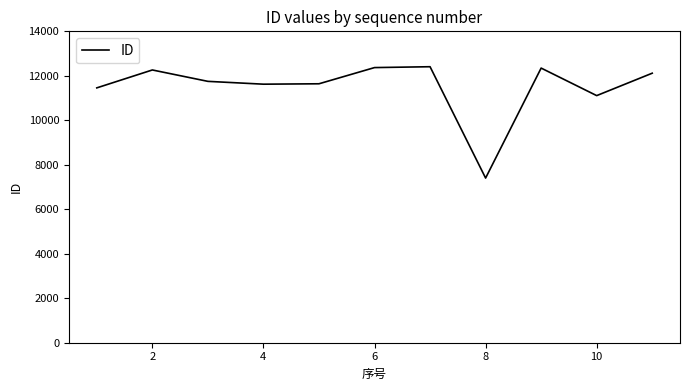

What is the smallest value displayed?

7403